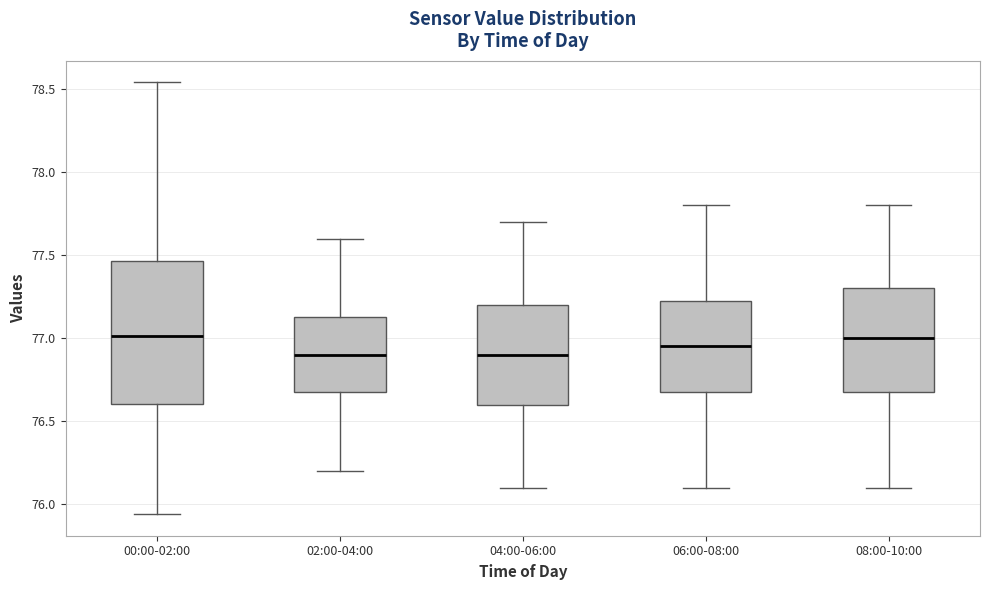

Which box is the tallest, from its lower edge to its upper edge?

00:00-02:00